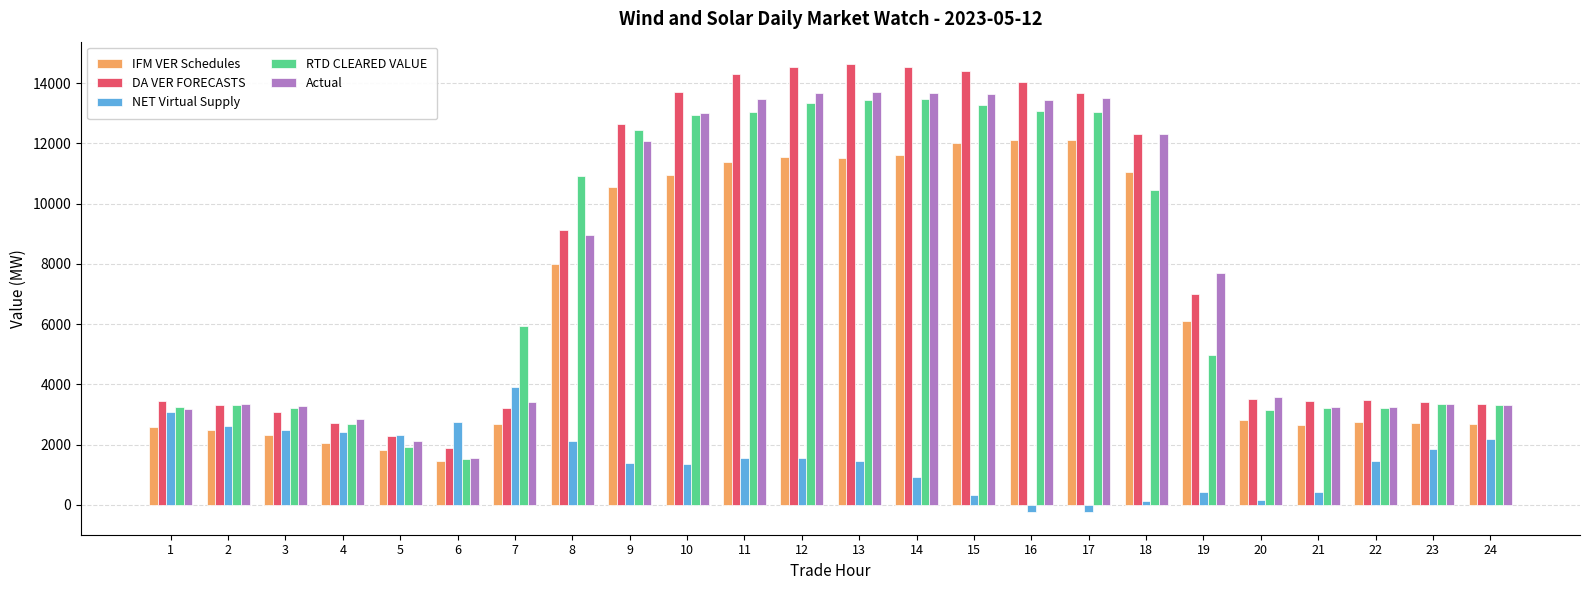

What is the value of the IFM VER Schedules bar at the 20th from the left?

2826.8